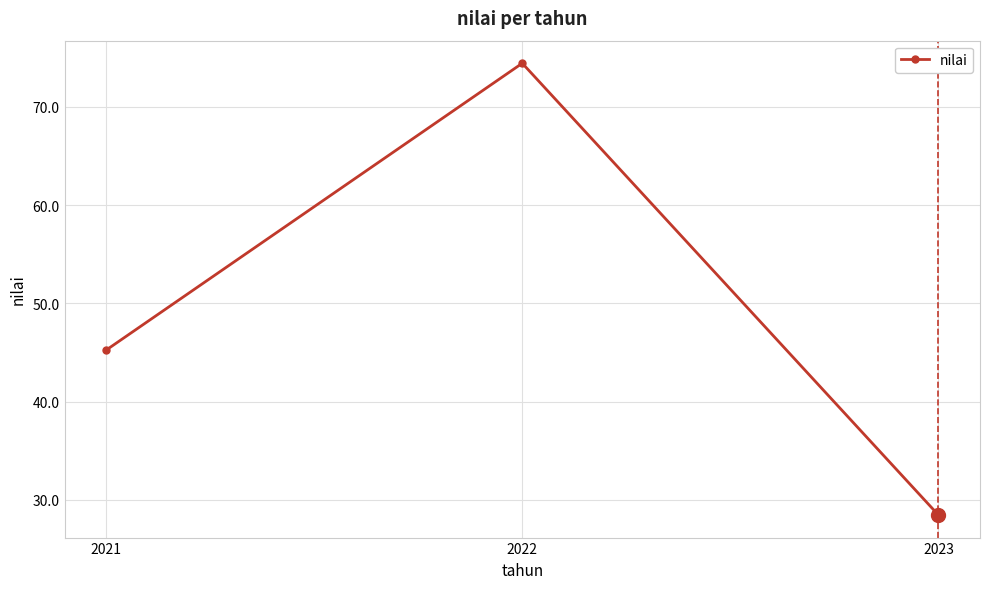

How many lines are shown in the chart?

1